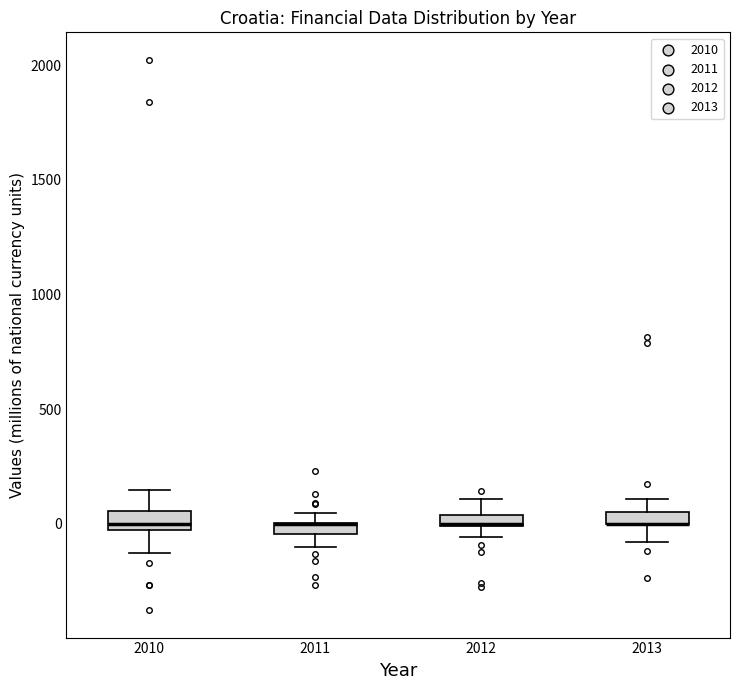

Where is the lower edge of the box at x = 2011 on the y-axis? The values are not printed on the chart, so give them approximately, as read against the axis.

-50